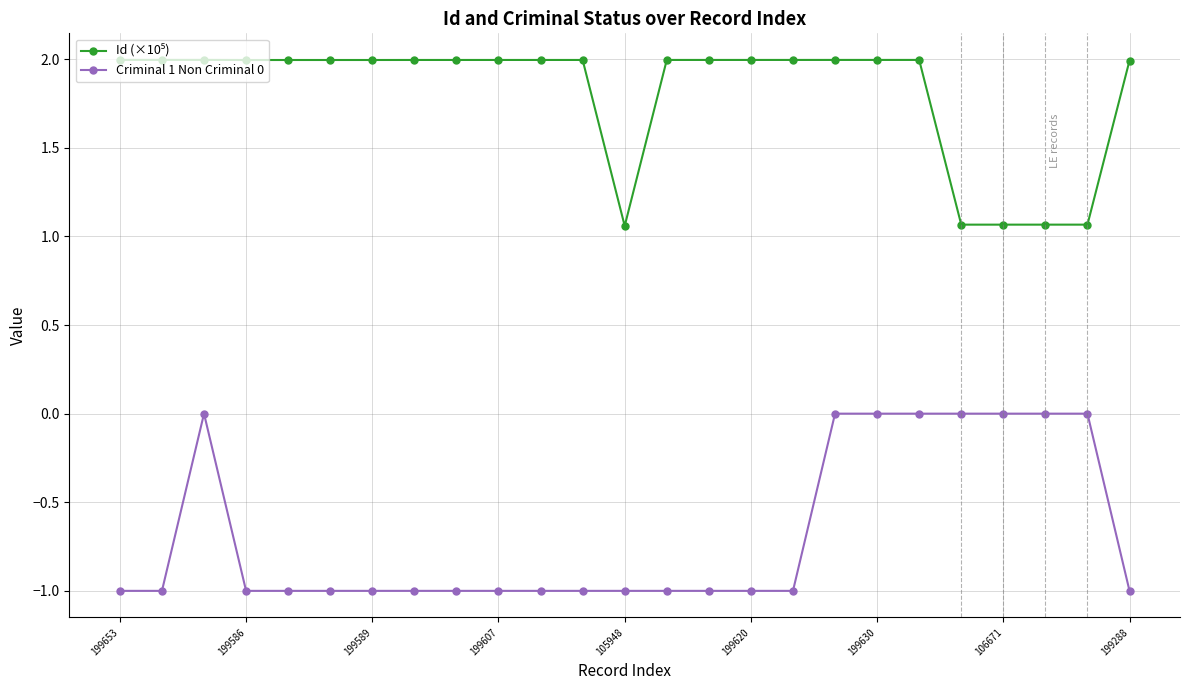

How many series are shown in this chart?

2